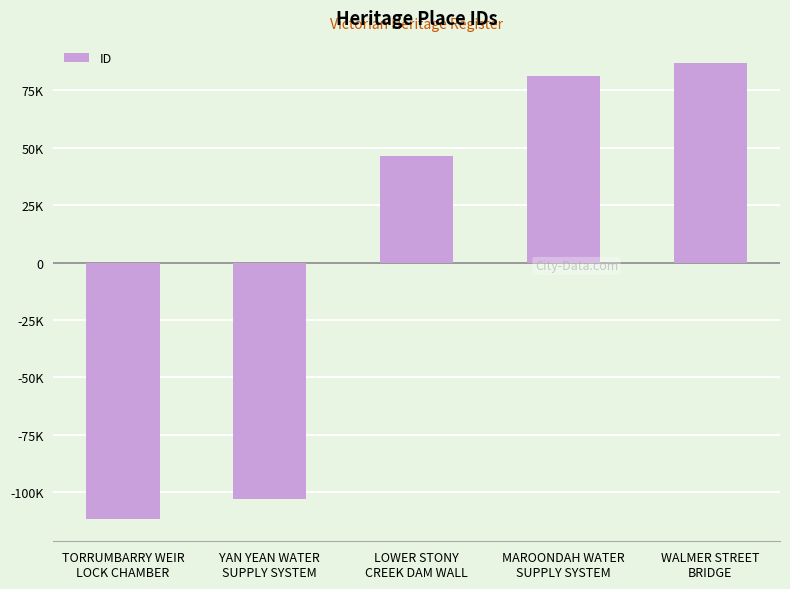

Count the number of data series in this chart.

1